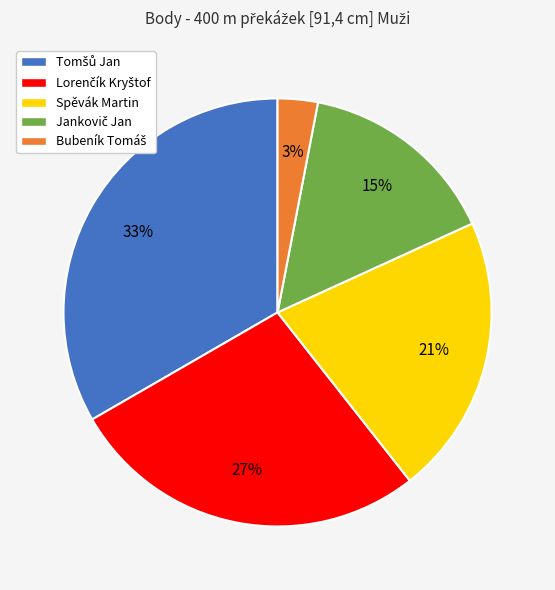

To the nearest percent, what portion does Spěvák Martin represent?

21%